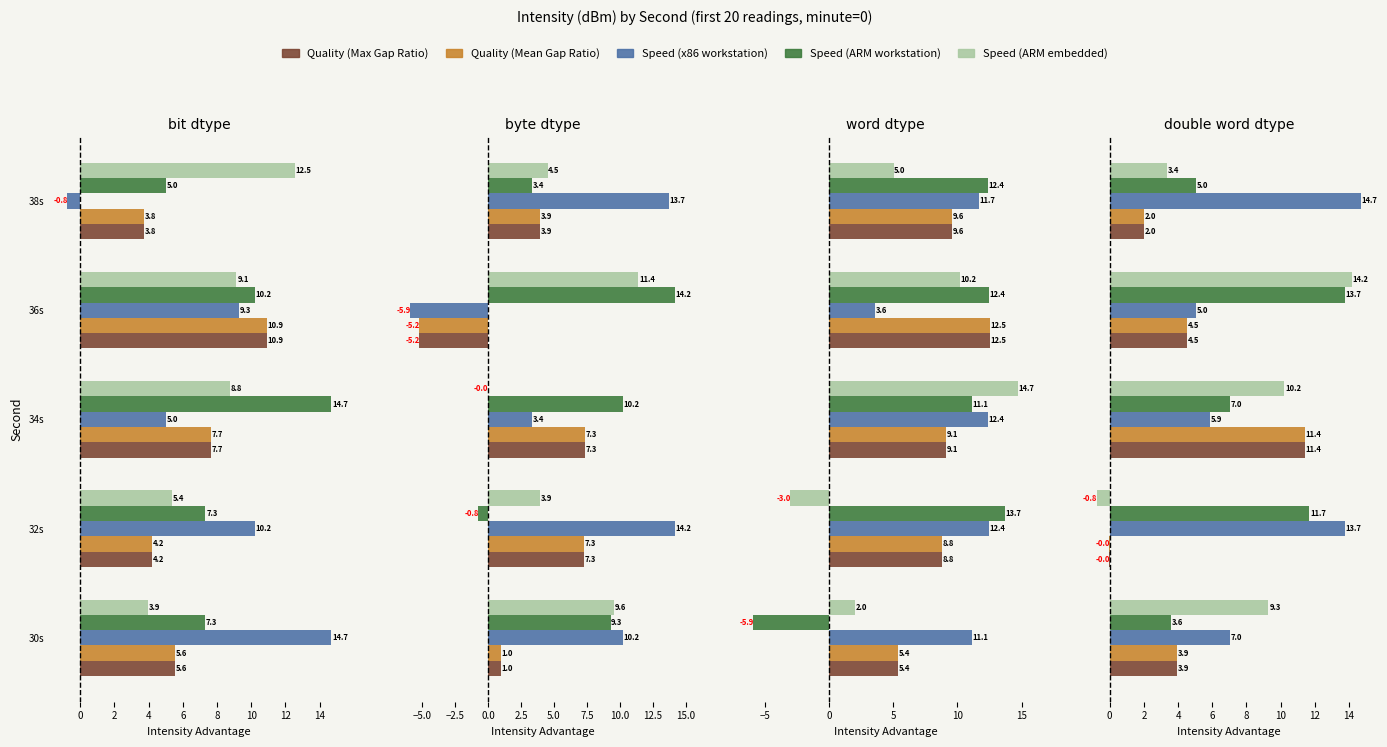

True or false: Quality (Mean Gap Ratio) has a value of 0.9 at 30s.

False